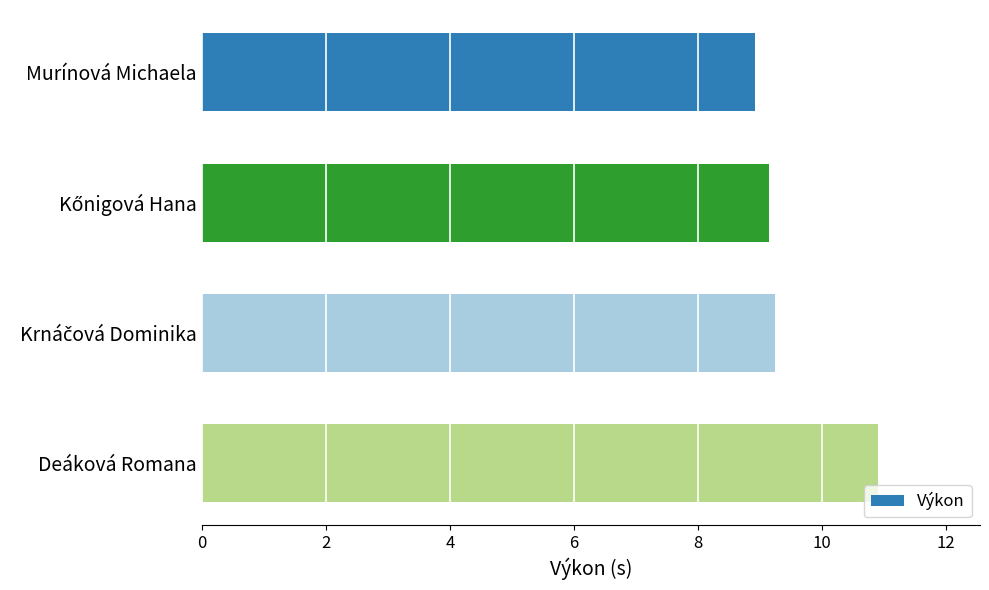

What is the change in value from Murínová Michaela to Deáková Romana?

+2.0